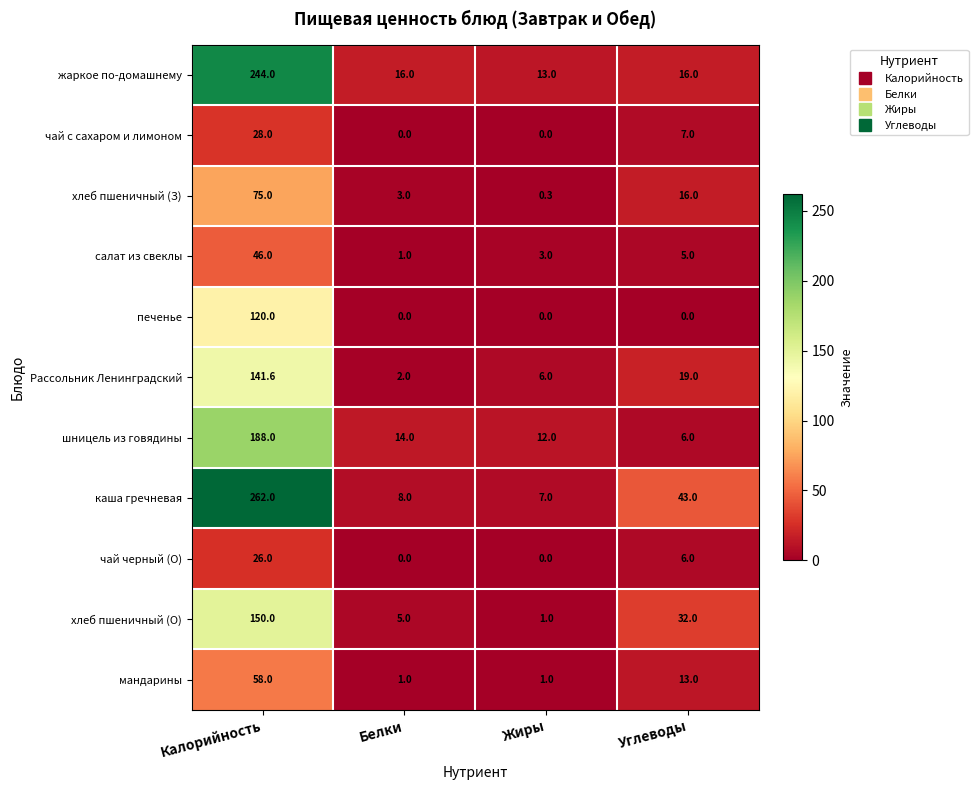

At how many categories does at least one series exceed 29?

2